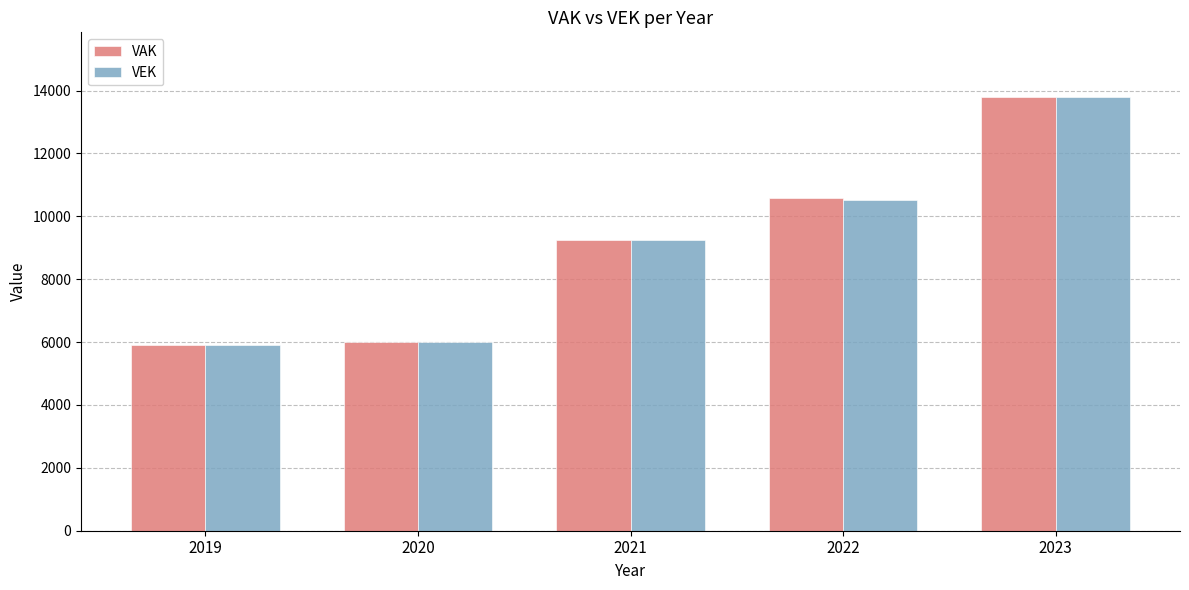

What are all the series names shown in the legend?

VAK, VEK